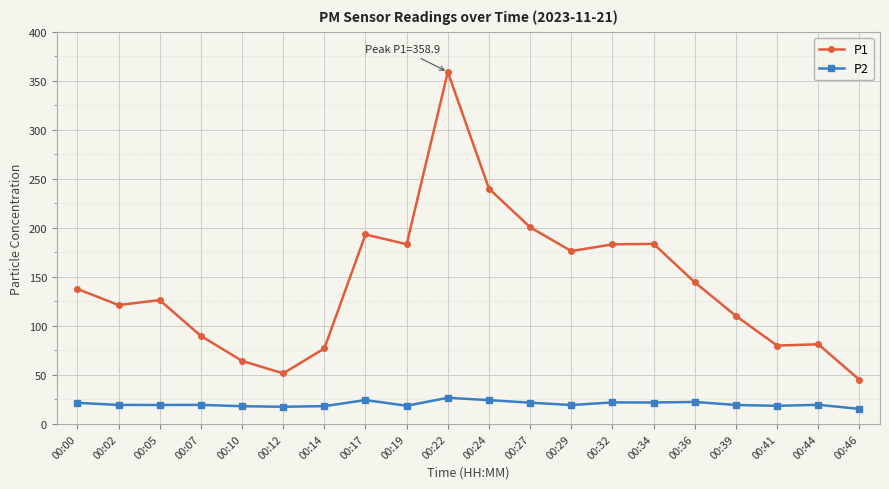

The value of P1 at 00:02 is 193.6. True or false?

False